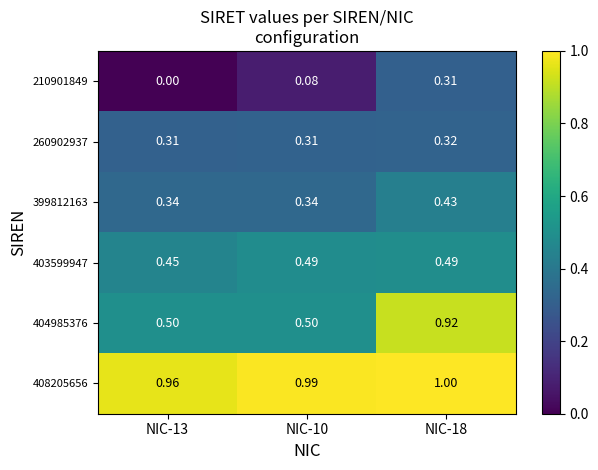

Is the value of 260902937 at NIC-10 greater than the value of 404985376 at NIC-10?

No